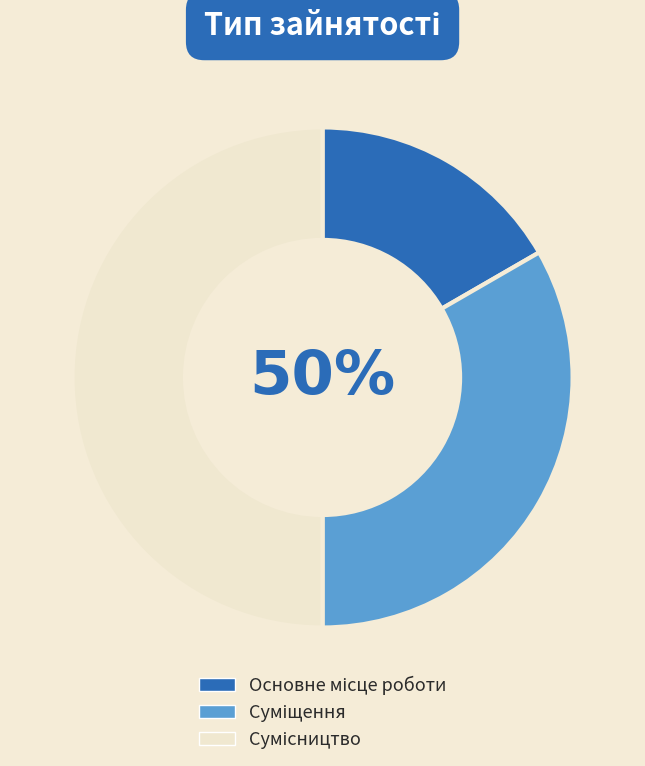

What is the change in value from Суміщення to Сумісництво?

+1